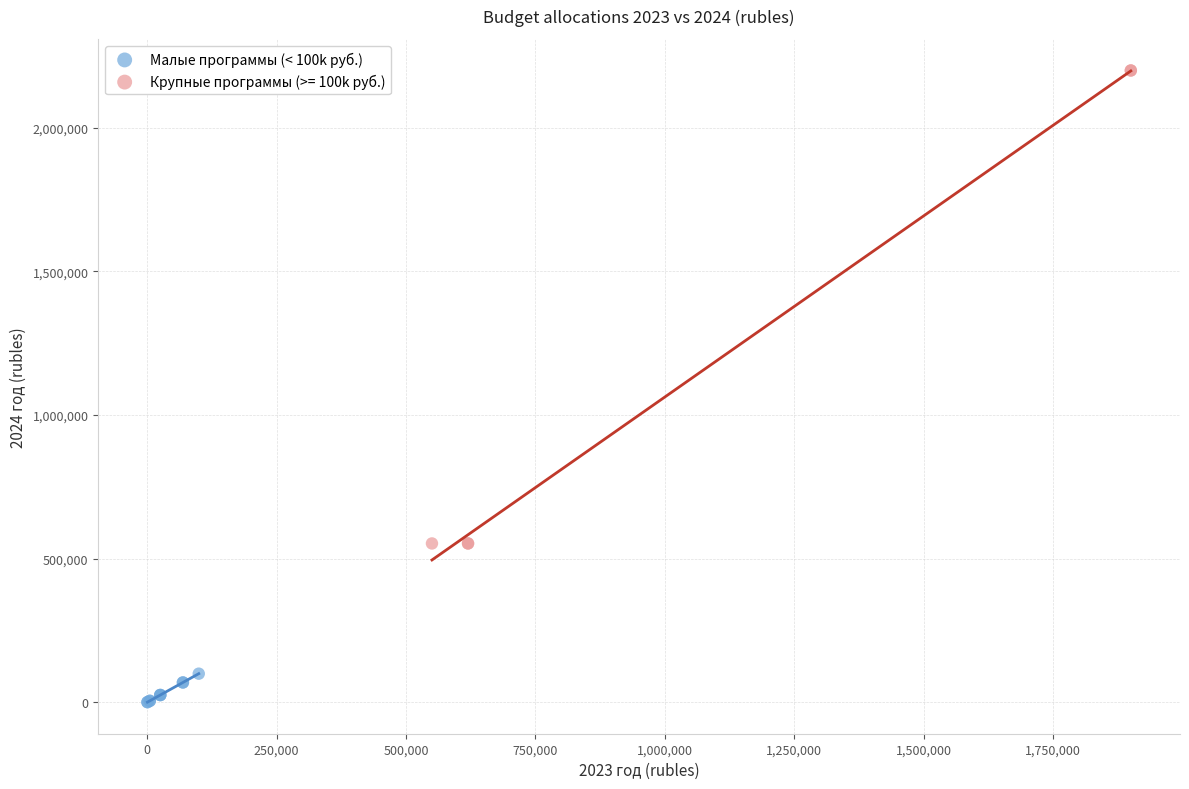

Which series reaches the minimum Y coordinate?

Малые программы (< 100k руб.)